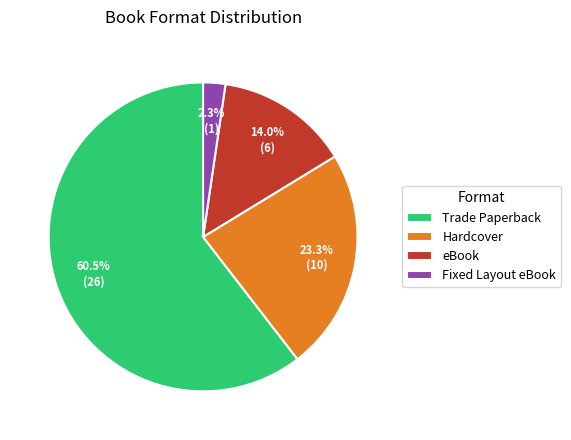

Is it true that Trade Paperback is 74% of the pie?

False